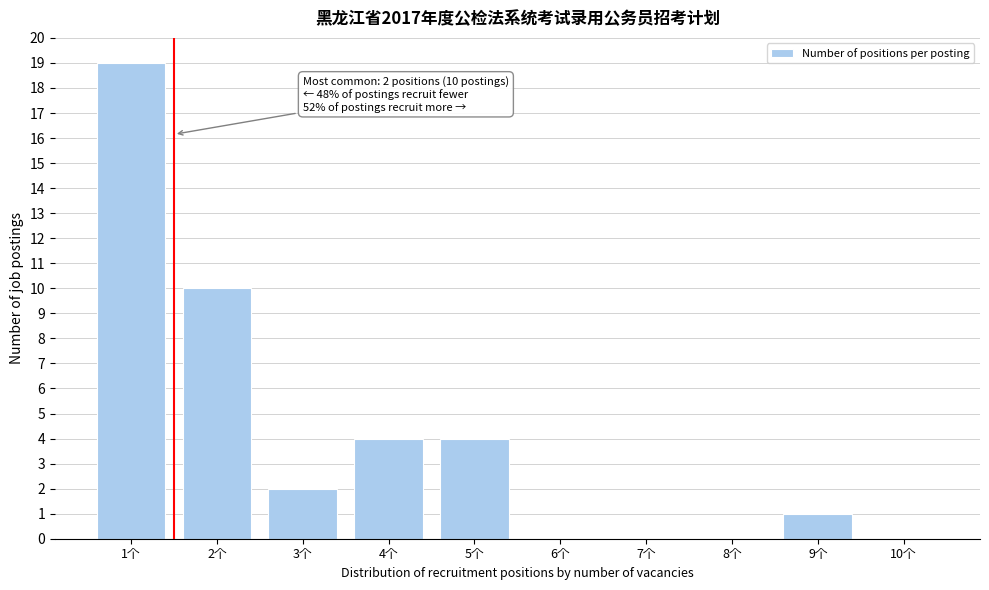

Reading left to right, extract all data points from this chart.

1个=19	2个=10	3个=2	4个=4	5个=4	6个=0	7个=0	8个=0	9个=1	10个=0